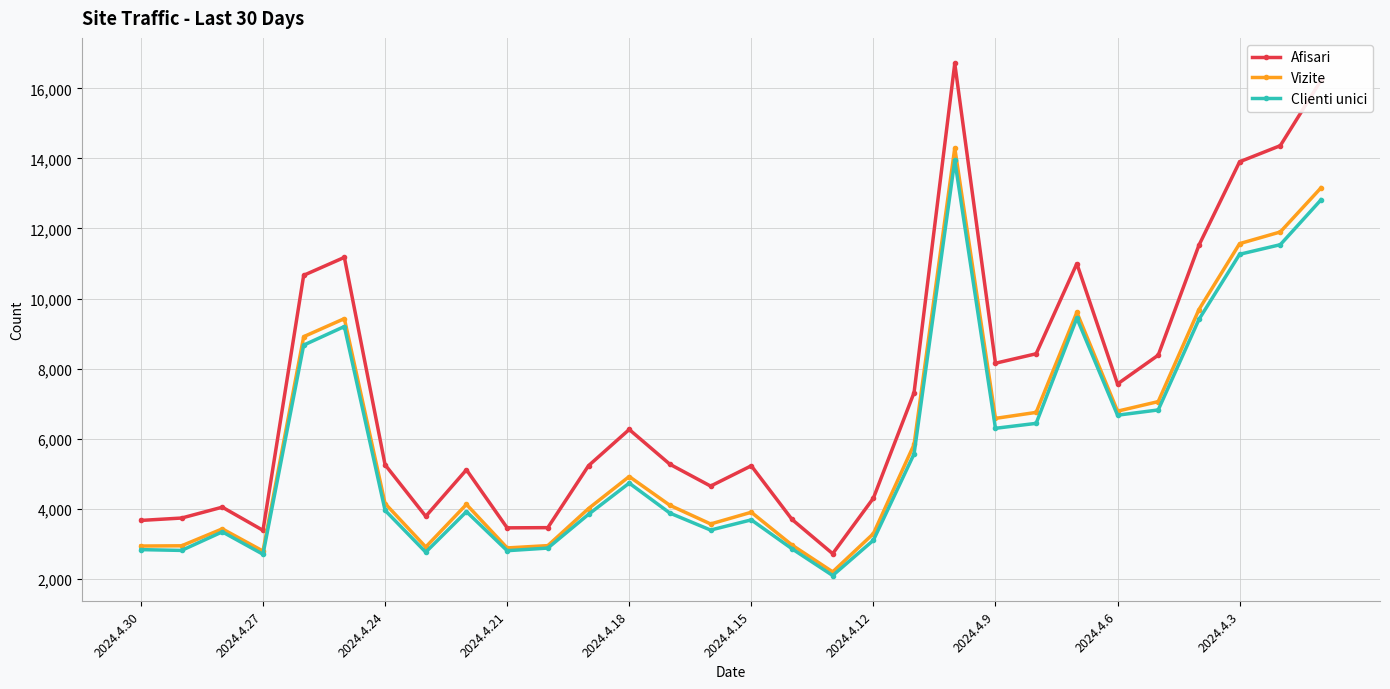

What is the maximum value for Vizite?

14297